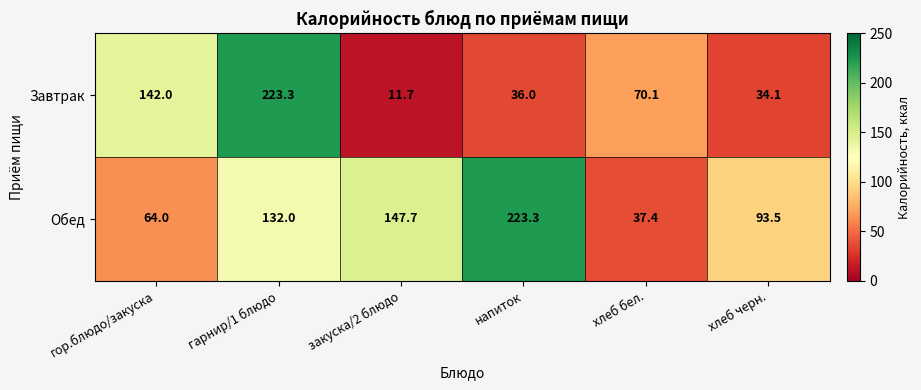

The Завтрак series shows 142.0 at гор.блюдо/закуска. True or false?

True